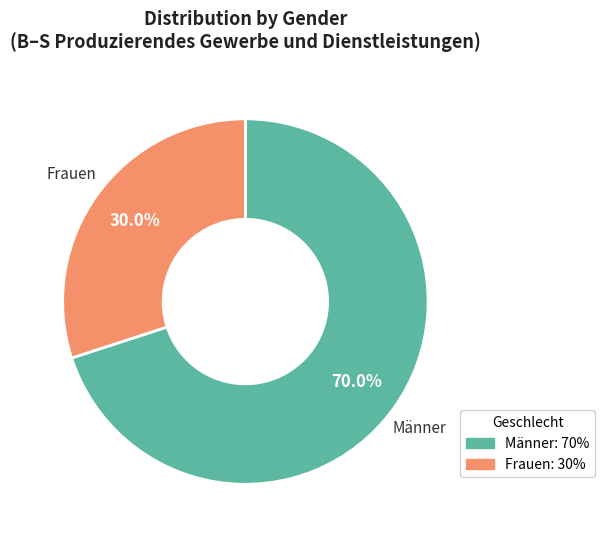

Is there a majority slice in this chart?

Yes